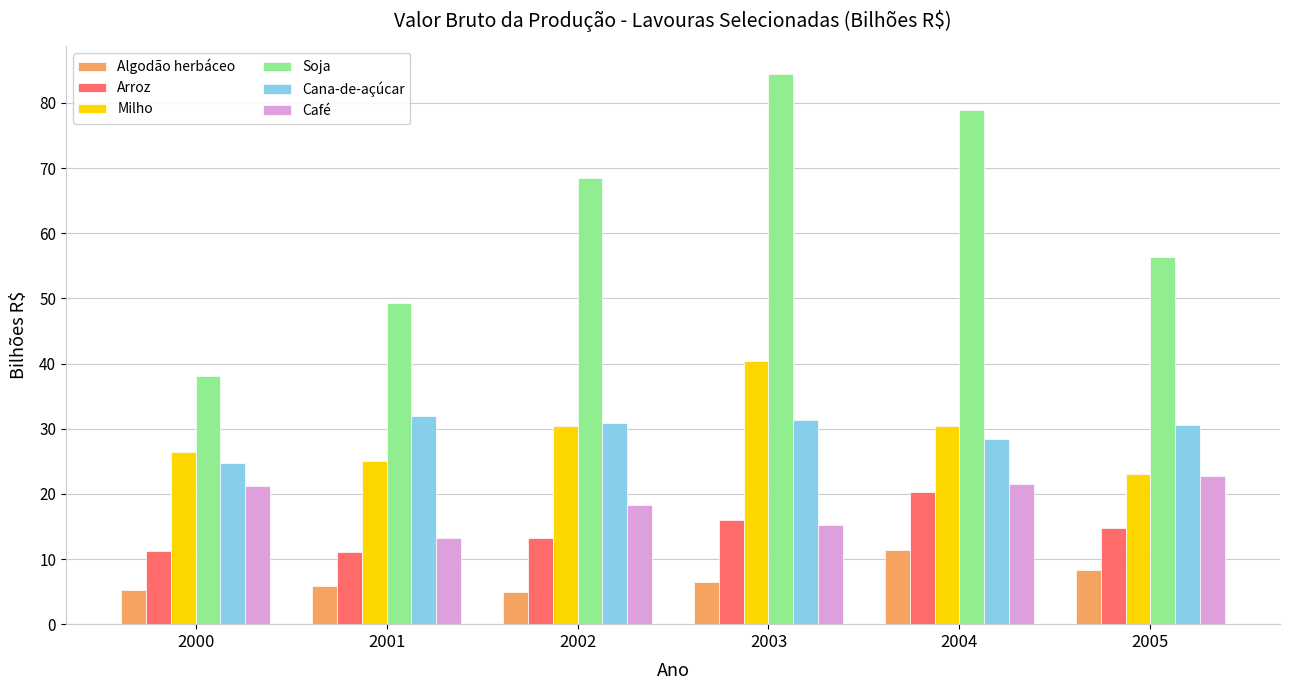

What is the value of the Milho bar at the 5th from the left?

30.5